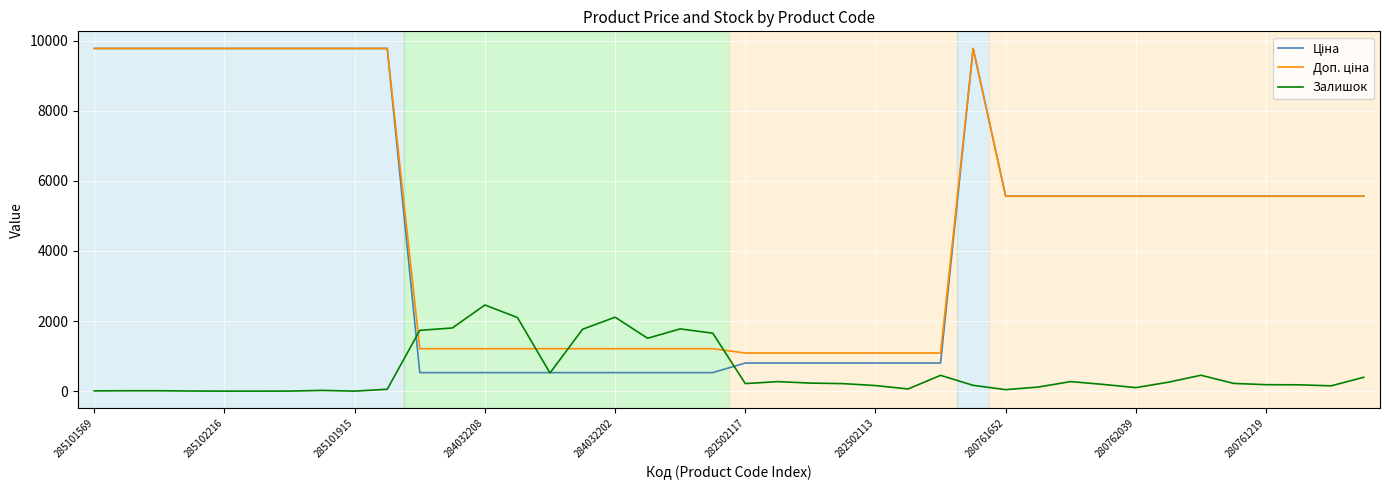

What is the greatest value displayed?

9775.5